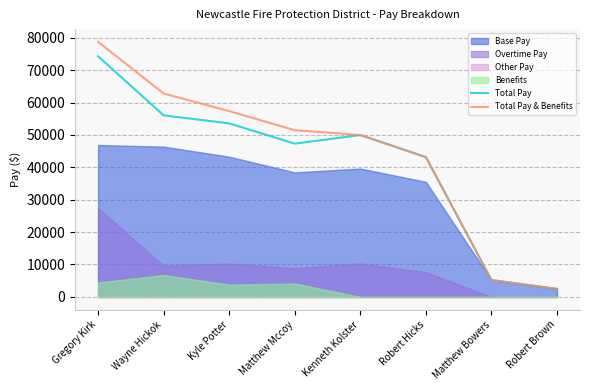

List the labels in order of Total Pay value, largest first.

Gregory Kirk, Wayne Hickok, Kyle Potter, Kenneth Kolster, Matthew Mccoy, Robert Hicks, Matthew Bowers, Robert Brown